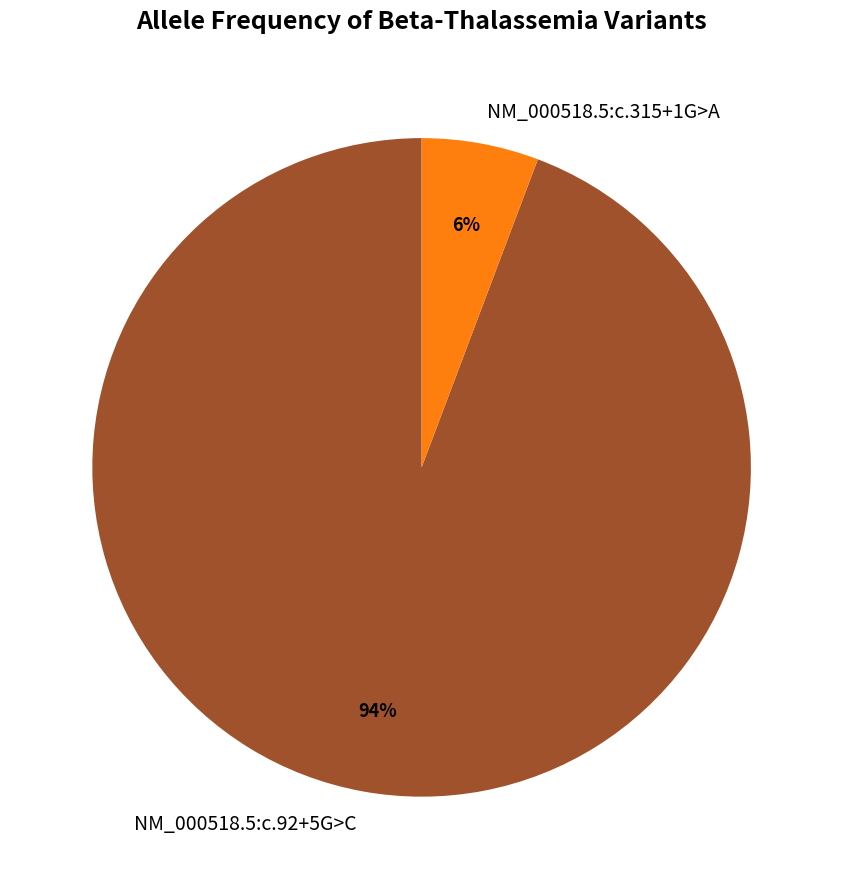

To the nearest percent, what portion does NM_000518.5:c.315+1G>A represent?

6%